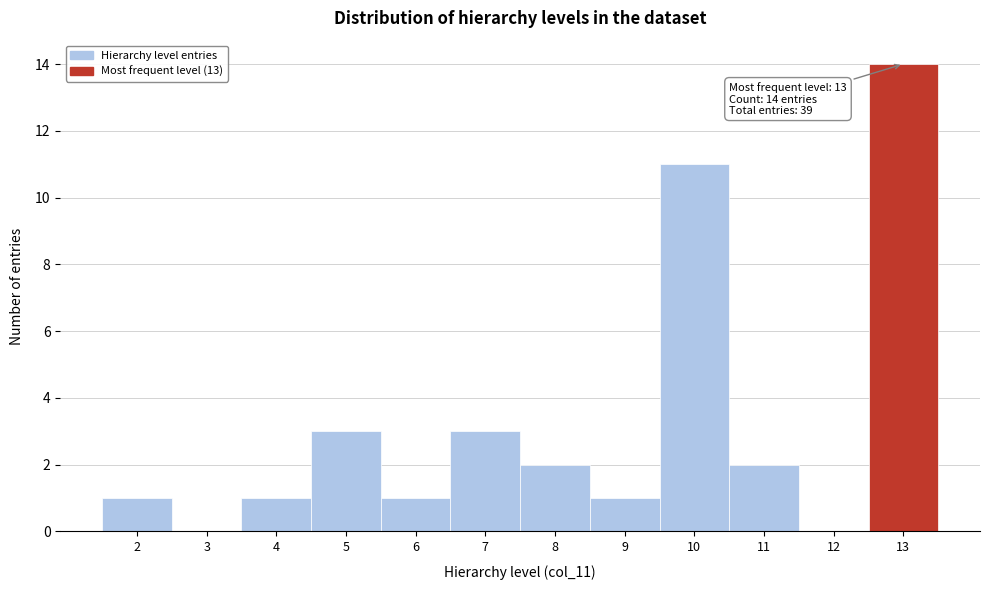

Which range on the x-axis has the tallest bar?

12.5 to 13.5